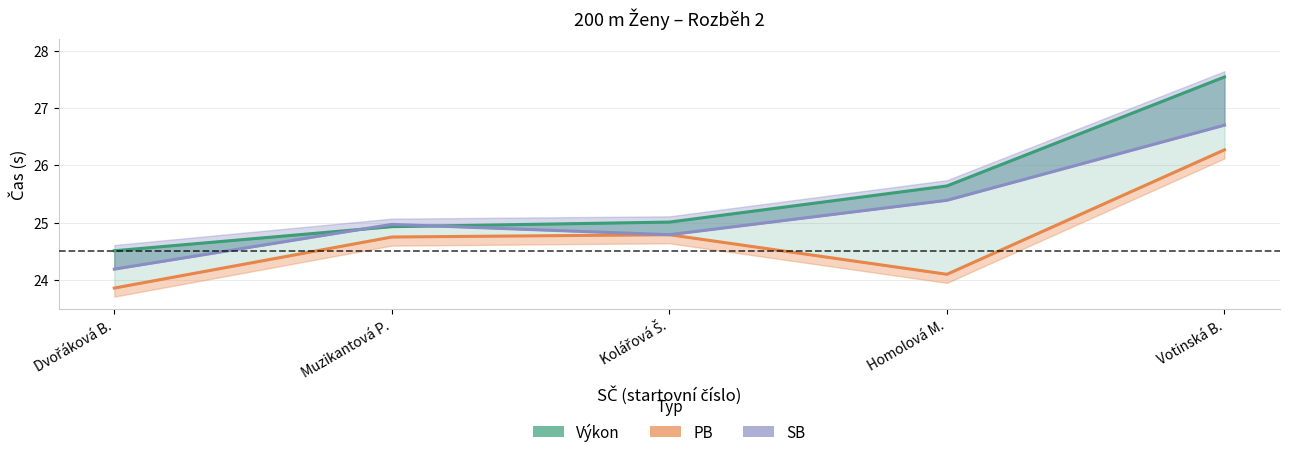

What is the approximate value of Výkon at Votinská B.?

27.5